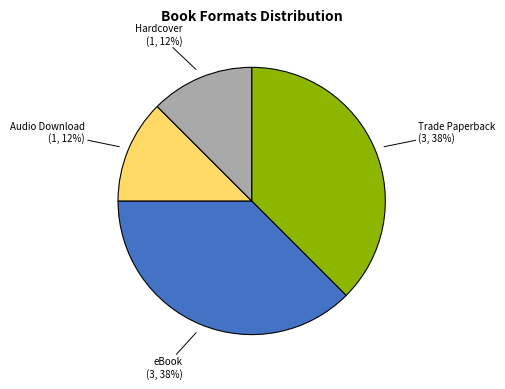

To the nearest percent, what is the average slice percentage?

25%